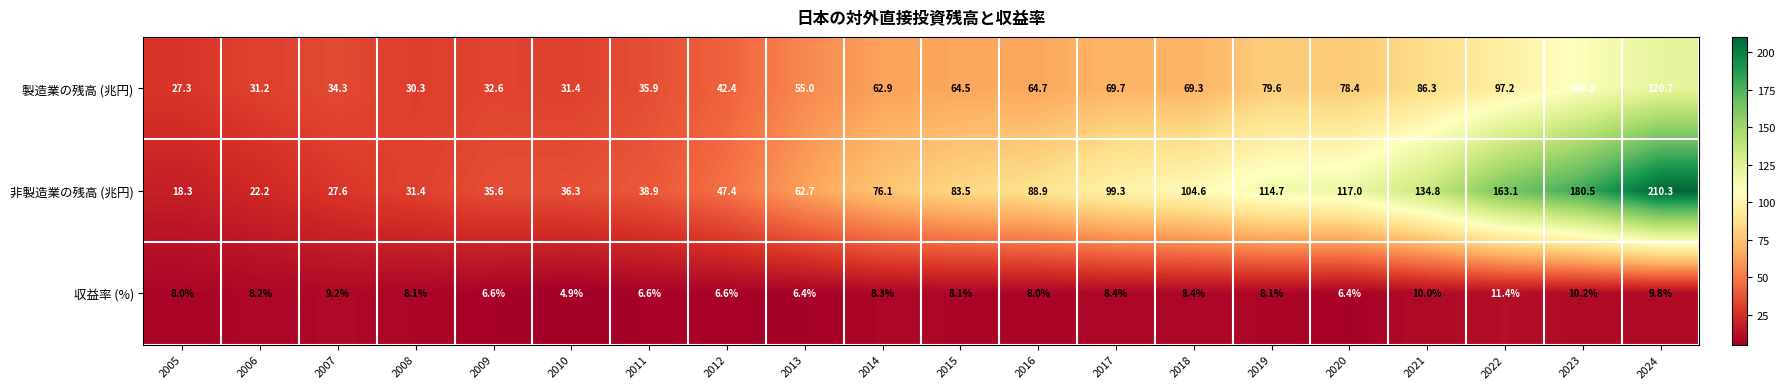

What is the difference between the highest and lowest values at 2008?

23.3